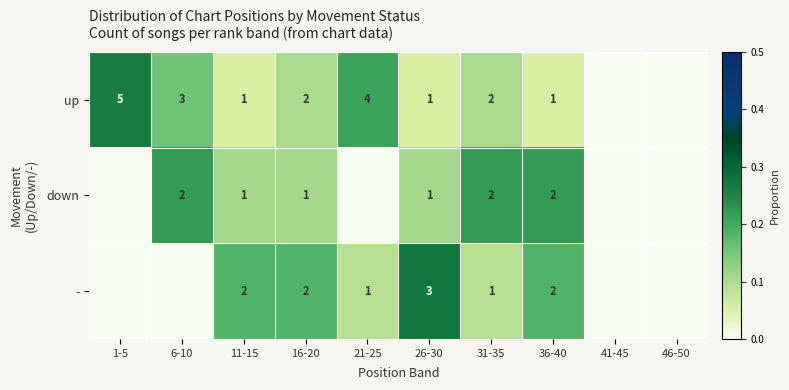

Between 26-30 and 31-35, which series saw the biggest shift?

-